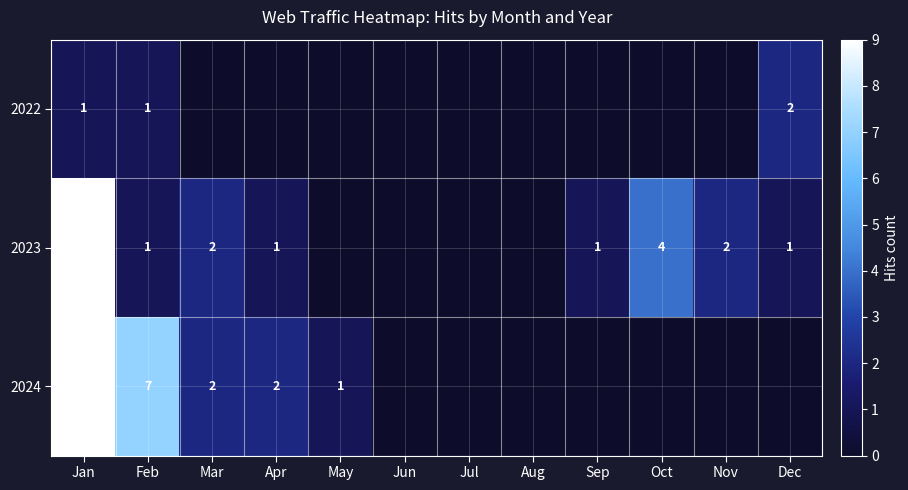

Is it true that 2024 equals 4 at Feb?

False